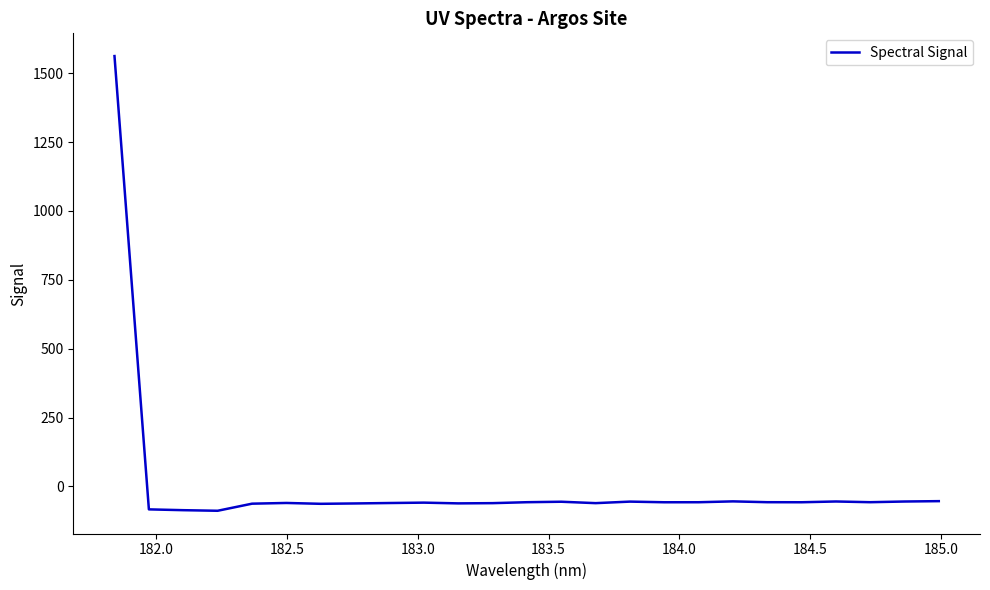

What is the minimum value shown in the chart?

-88.3